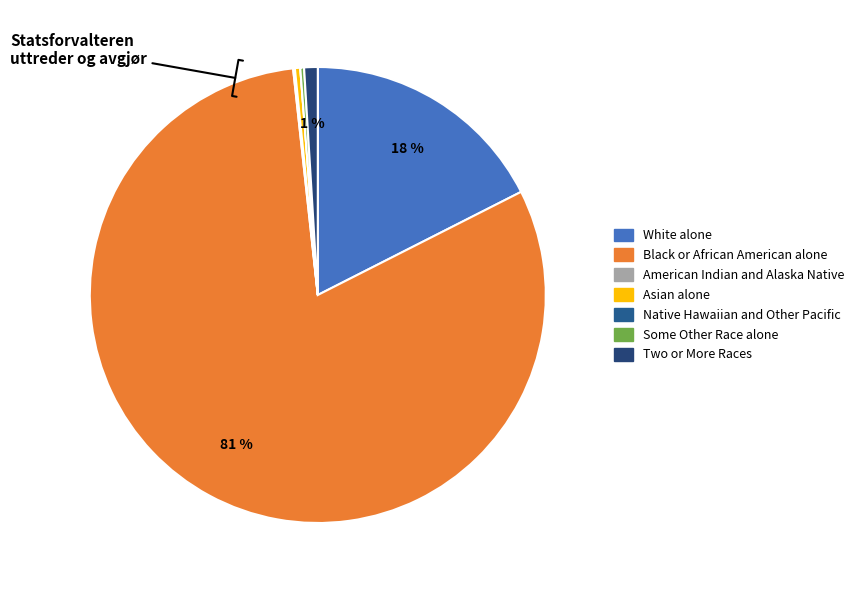

How many segments does this pie chart have?

7